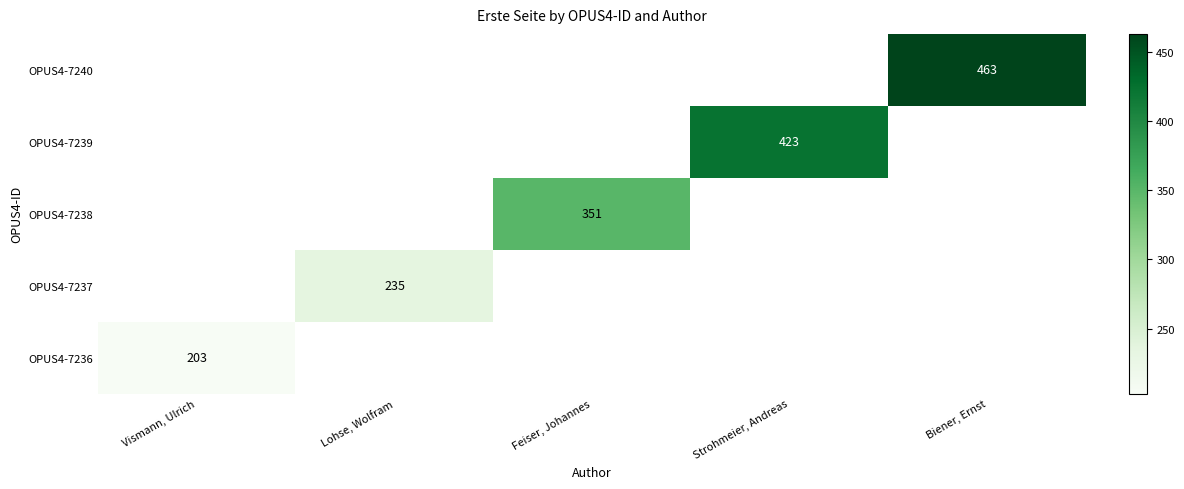

Is it true that OPUS4-7236 equals 203 at Vismann, Ulrich?

True